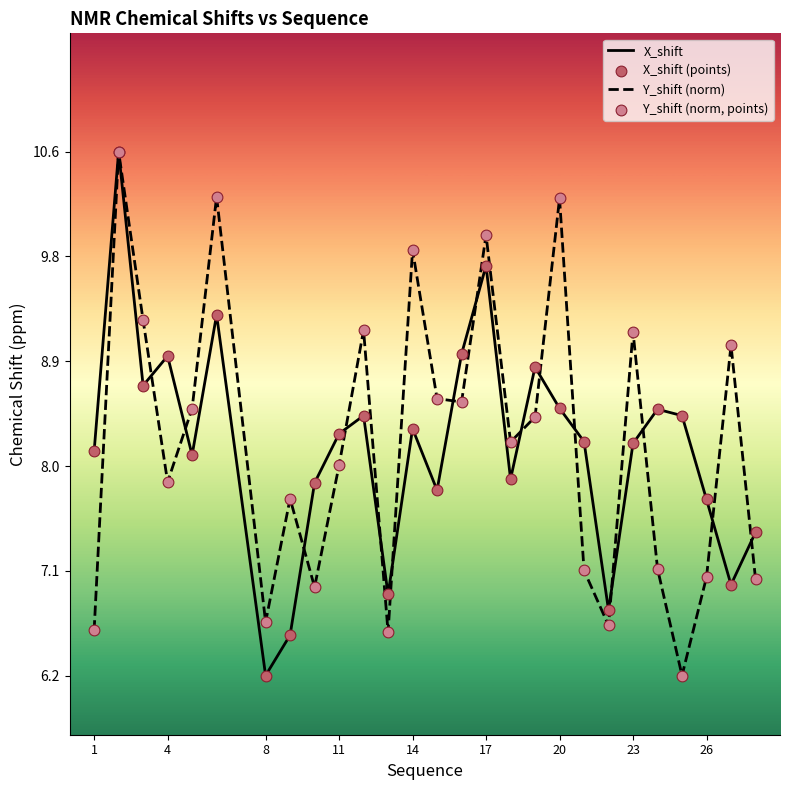

What is the minimum value shown in the chart?

6.2